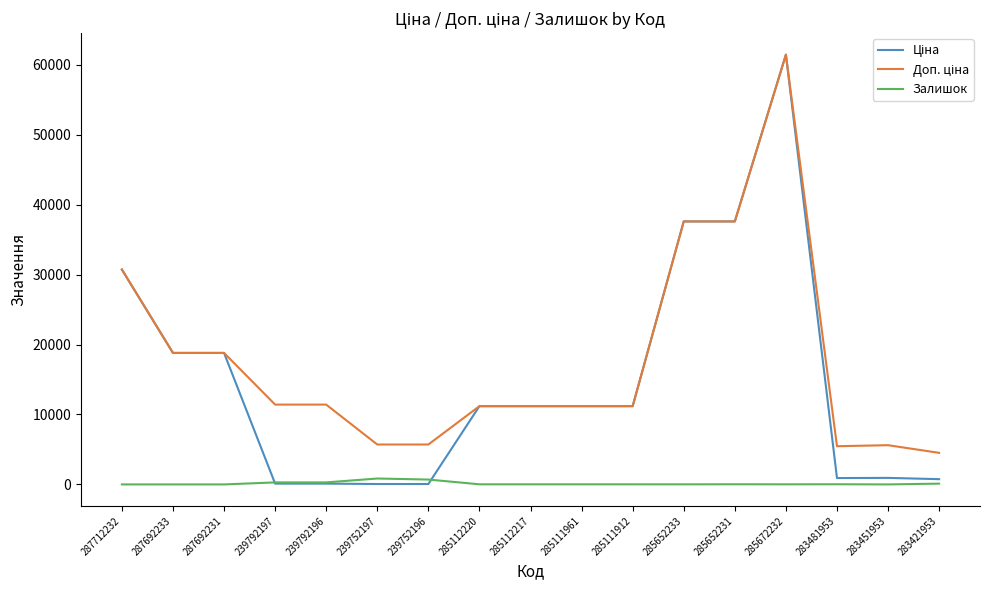

True or false: Залишок has a value of 2.0 at 283451953.

True